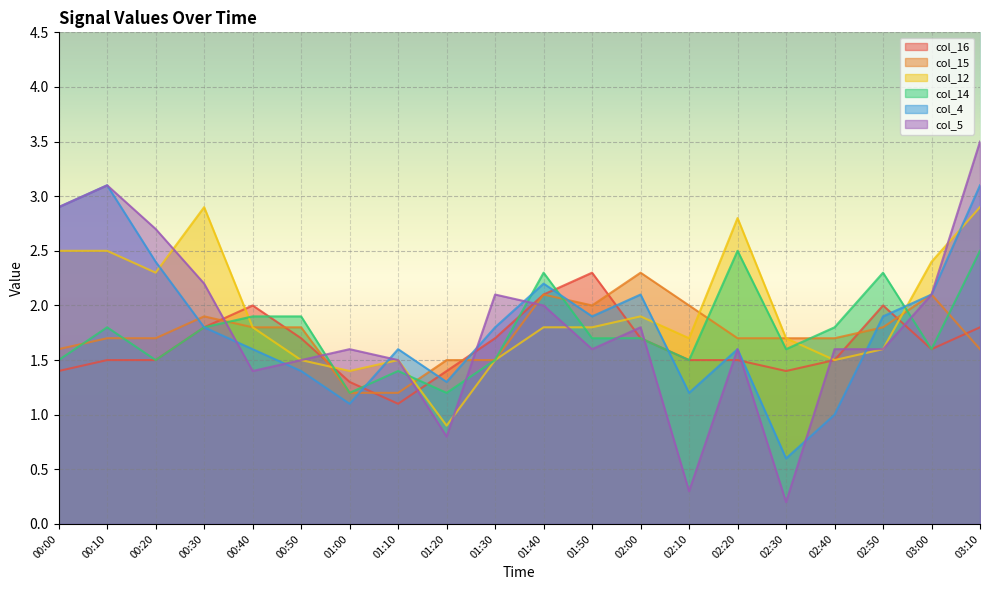

What are all the series names shown in the legend?

col_16, col_15, col_12, col_14, col_4, col_5